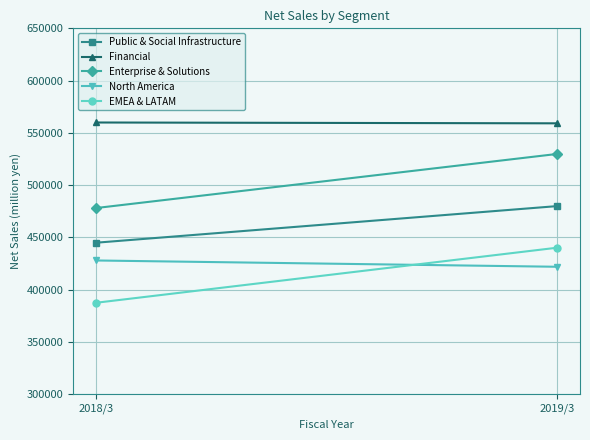

What is the lowest value of the North America series?

421920